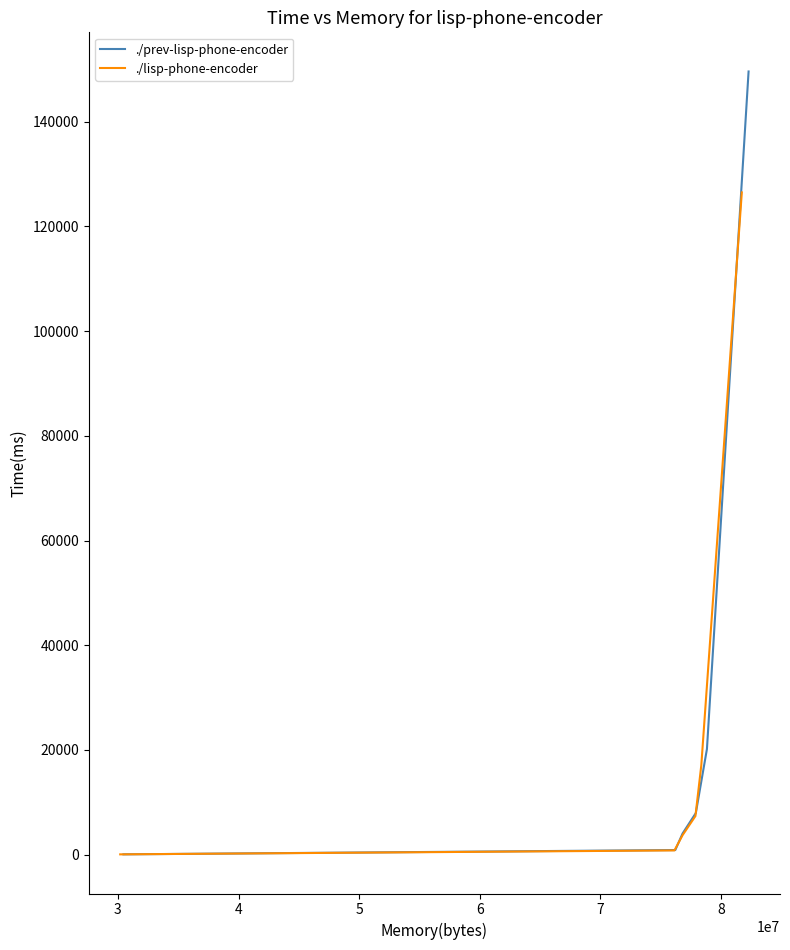

How many values in the ./prev-lisp-phone-encoder series exceed 7961?

2